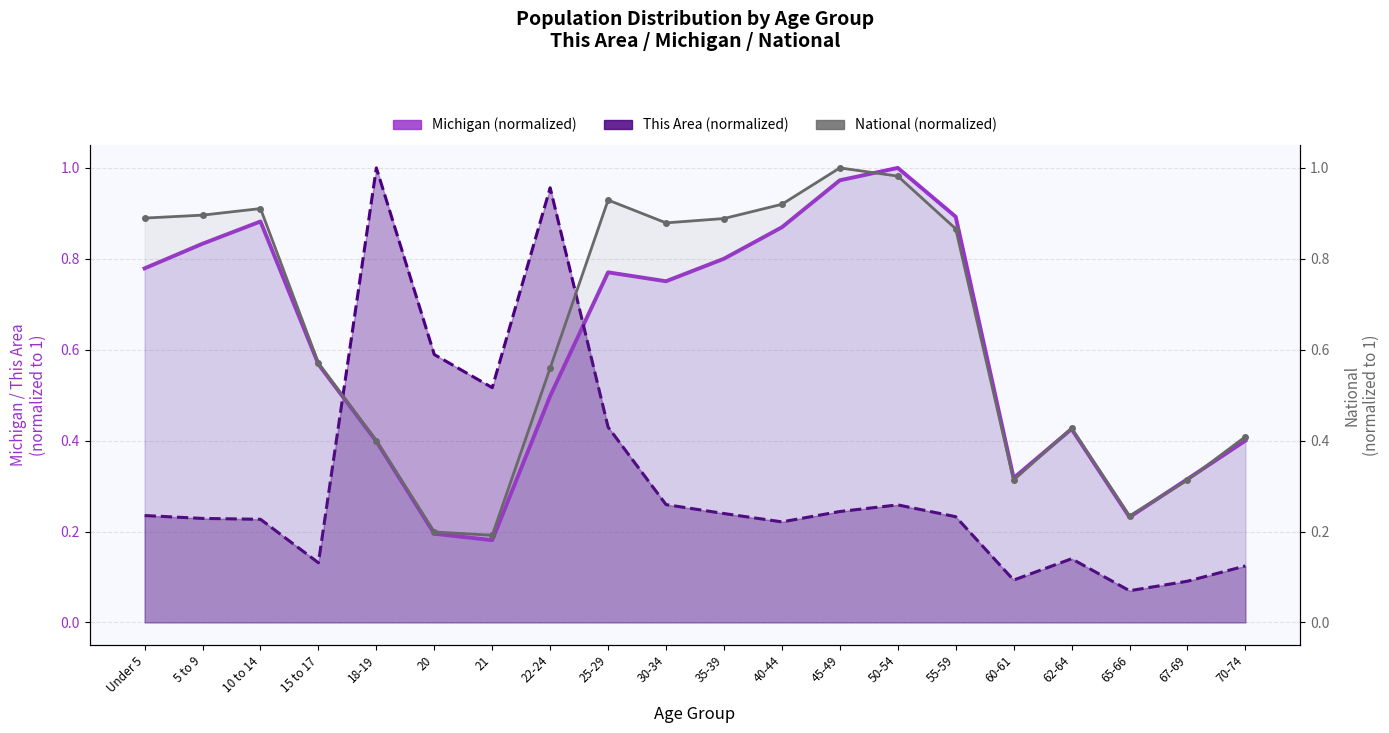

Which category has the highest value across all series?

50-54